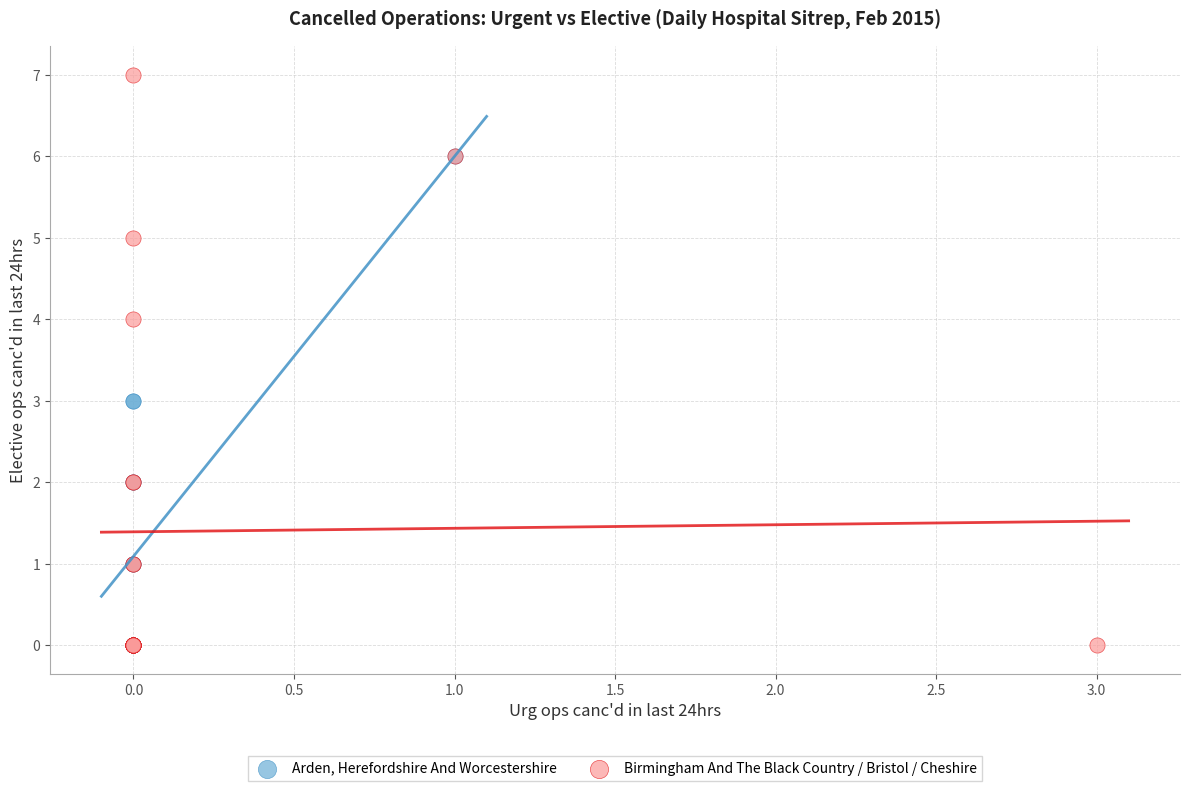

Which series contains the highest Y value?

Birmingham And The Black Country / Bristol / Cheshire